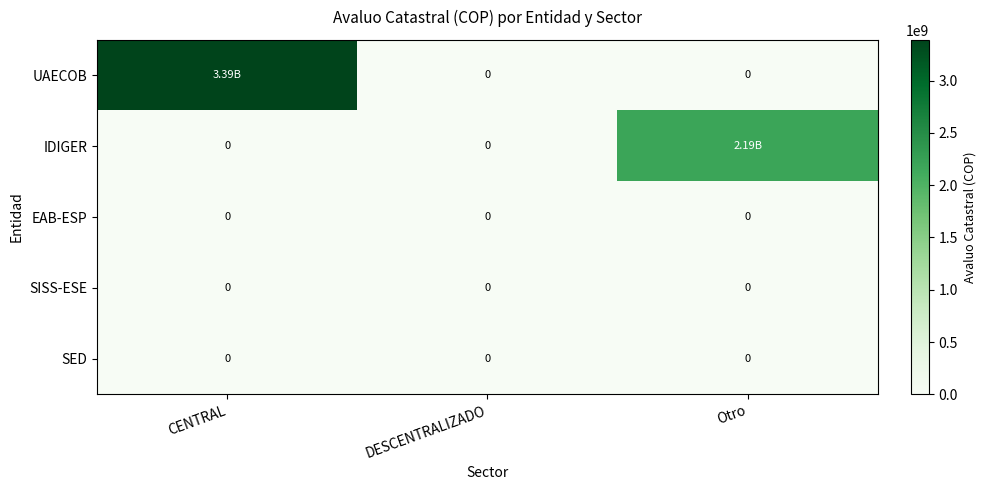

Count the IDIGER values in the range 0 to 2188362000.

3